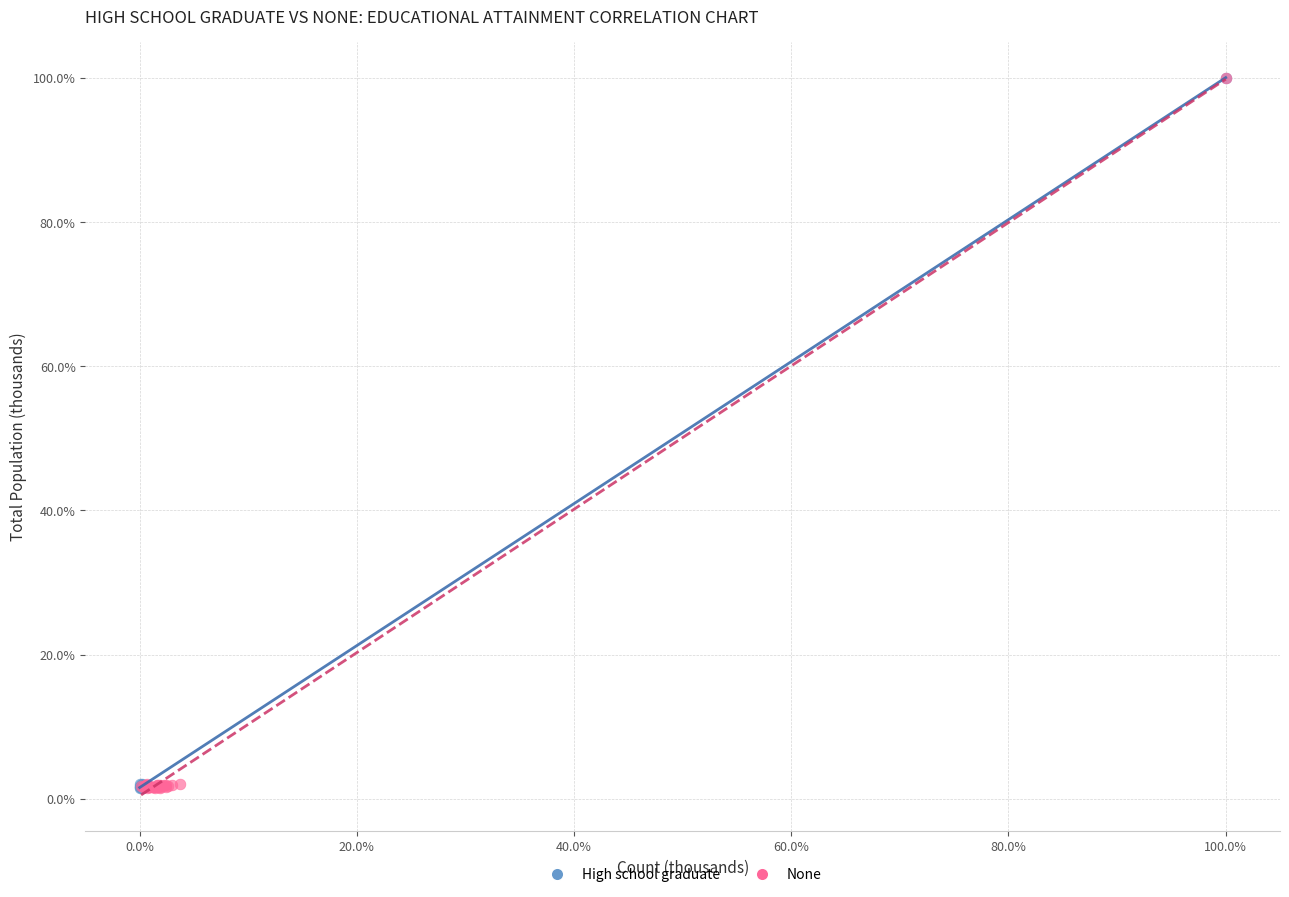

What are all the series names shown in the legend?

High school graduate, None